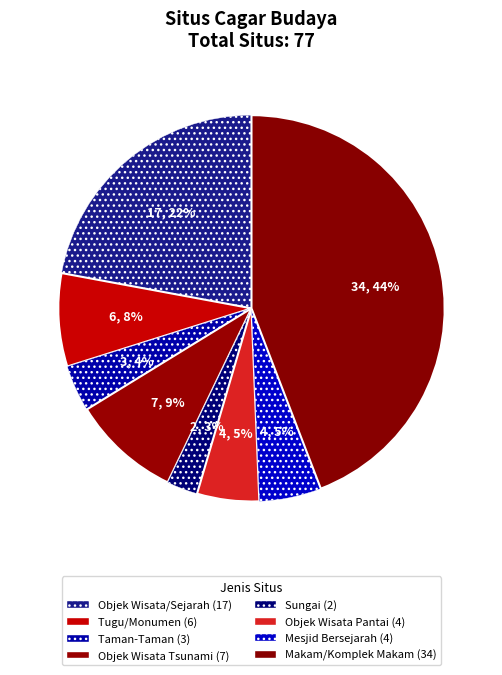

Count the number of slices in the pie.

8